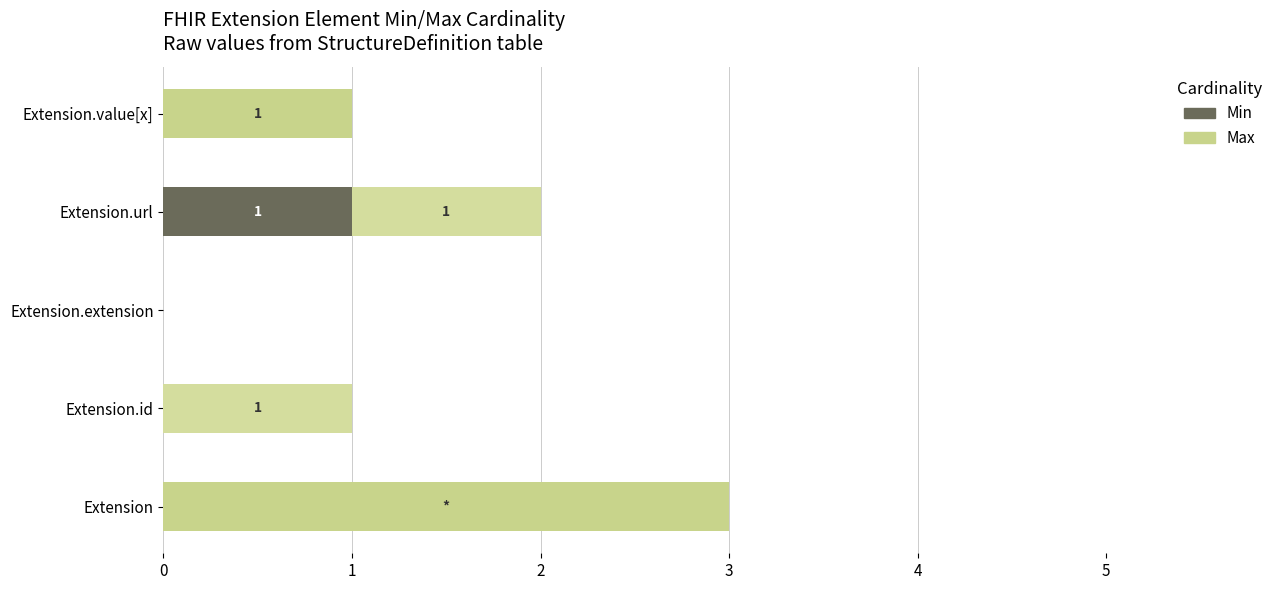

True or false: Min has a value of 2 at Extension.url.

False